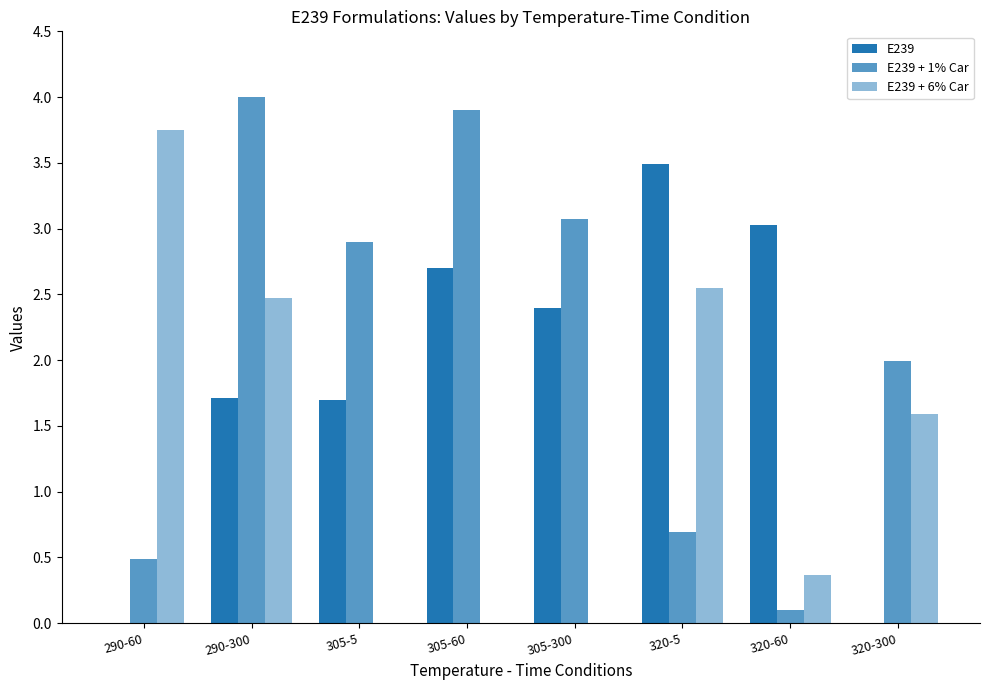

How many data points in E239 are above 2?

4